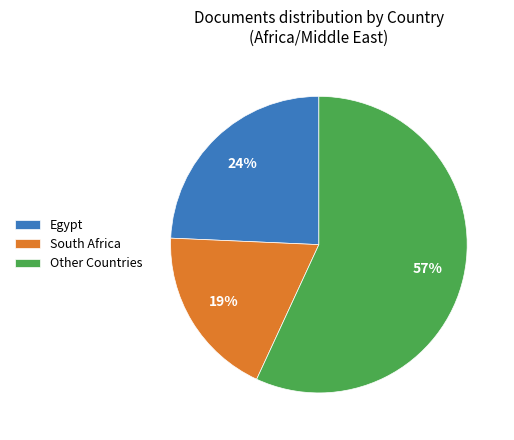

Is the sum of Egypt and South Africa greater than half?

No